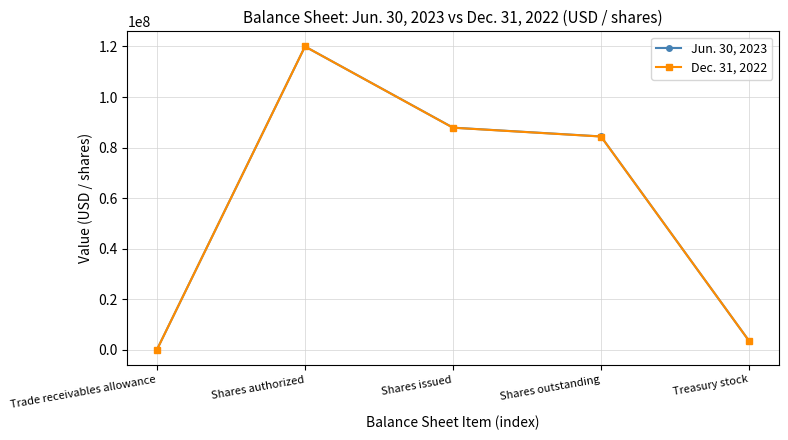

True or false: Dec. 31, 2022 has more than 0 interior local peaks.

True